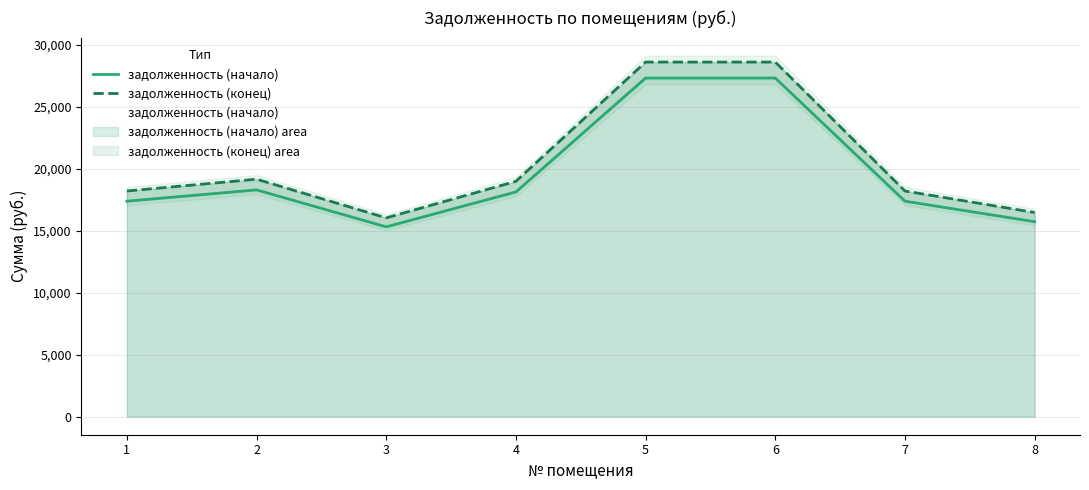

Reading right to left, extract all data points from this chart.

задолженность (начало): 8=15719.8	7=17374.6	6=27302.9	5=27302.9	4=18119.3	3=15306.2	2=18284.6	1=17374.6
задолженность (конец): 8=16460.8	7=18193.6	6=28589.9	5=28589.9	4=18973.4	3=16027.7	2=19146.5	1=18193.6